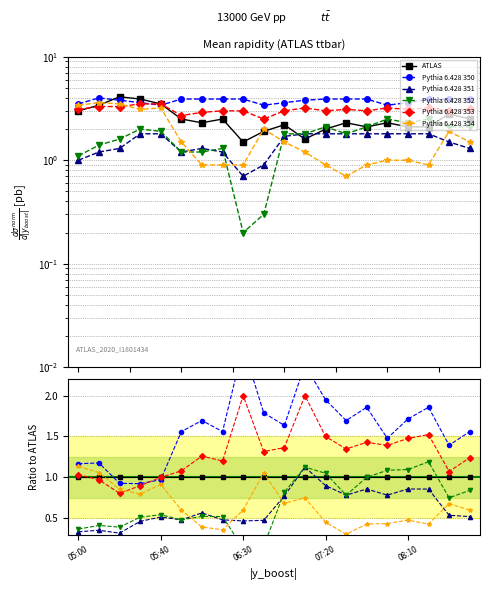

True or false: Pythia 6.428 352 and ATLAS cross at least once.

True